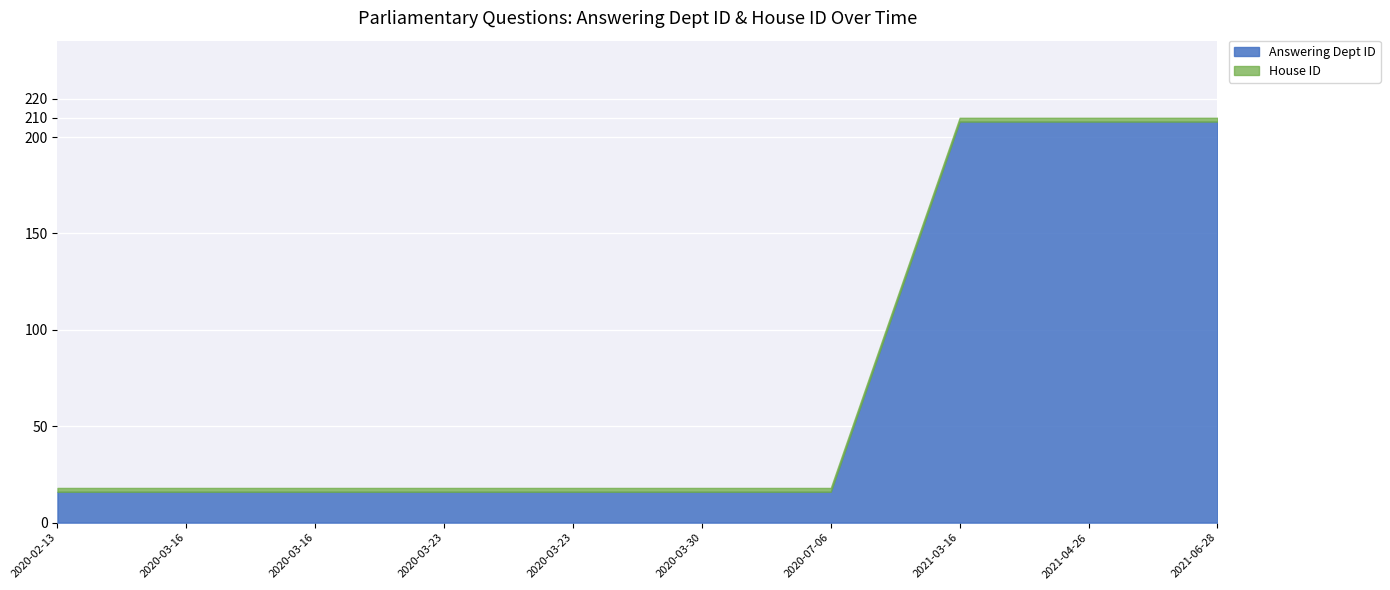

What is the maximum value shown in the chart?

208